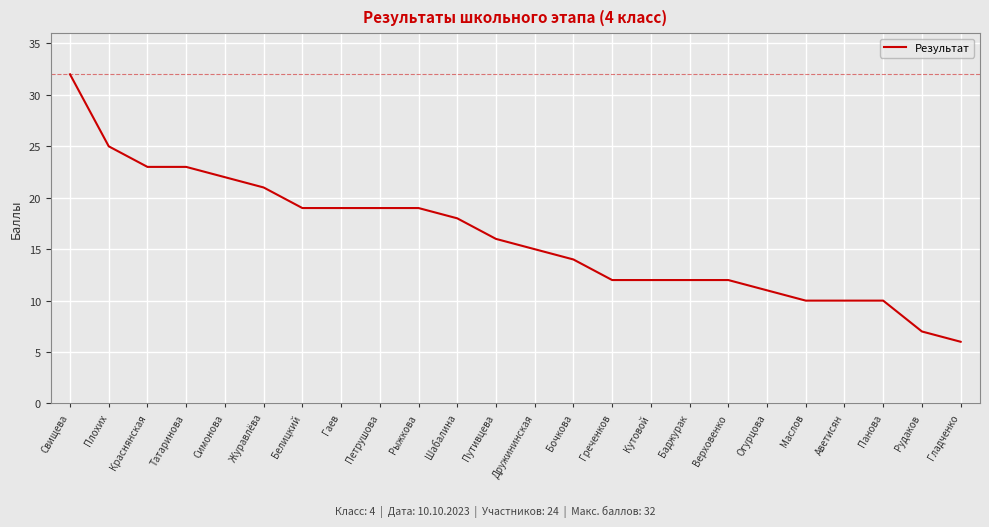

Which category has the highest value across all series?

Свищева